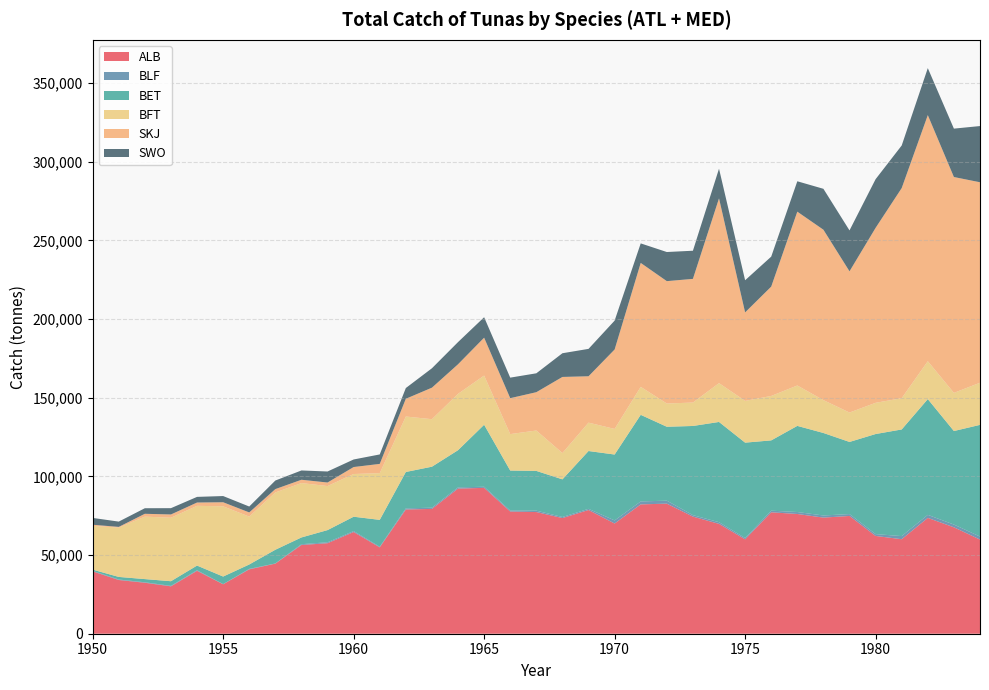

Reading right to left, what are all the values shown in this chart?

ALB: 59850.3	67643.3	73616.6	60071.1	62136.6	74845.3	73806.0	76099.0	77171.0	59995.0	69821.9	74433.8	82670.8	82205.6	70048.0	78623.4	73508.4	77324.9	77659.1	92702.9	92232.9	79325.5	78957.8	54895.4	64643.8	57527.0	56395.0	44547.0	40921.0	31424.0	39979.0	30117.0	32397.0	34149.0	39623.0
BLF: 1908.0	1738.0	1941.1	1973.0	1175.0	1205.0	1341.0	1251.0	1026.0	815.0	1062.0	936.0	1895.0	1875.0	1952.0	753.0	683.0	896.0	662.0	712.0	776.0	788.0	700.0	400.0	600.0	600.0	500.0	100.0	300.0	100.0	400.0	300.0	300.0	300.0	300.0
BET: 70977.6	59434.6	73556.7	67773.0	63597.0	45830.0	52431.0	54735.0	44668.0	60627.0	63702.6	56661.9	46971.9	55029.3	41879.9	36735.4	23911.3	25252.1	25385.9	39393.7	23631.1	26038.7	23131.8	17060.3	9112.8	7732.0	4290.0	8720.0	2779.0	4808.0	2932.0	2951.0	2018.0	1651.0	808.0
BFT: 26774.2	24252.9	24080.7	19874.9	19842.9	18690.4	20879.8	25675.4	28247.6	26537.4	24675.2	14883.2	14778.1	17776.3	16274.3	18036.1	16721.3	25674.0	23163.6	31262.3	35815.9	30194.8	35256.1	29702.8	27145.4	27983.3	34559.6	36418.5	30433.0	44636.2	37980.0	40359.1	39700.8	31333.9	27829.4
SKJ: 127409.8	137189.7	156407.4	133546.6	111196.3	89760.0	108306.0	110479.0	69486.0	56248.0	117442.0	78609.1	77766.6	78779.0	50487.0	29477.0	48375.0	24359.0	22833.0	24081.0	18800.0	20032.0	11284.0	5872.0	4434.0	2256.0	2108.0	2131.0	2655.0	2588.0	2090.0	2067.0	1810.0	459.0	704.0
SWO: 35725.7	30751.4	29860.1	27056.3	30936.8	25994.6	26000.6	19310.0	19052.1	20423.4	18827.6	17886.5	18506.4	12407.0	18345.0	17407.0	15060.0	12001.0	13053.0	12990.0	14086.5	12330.2	6814.3	6009.0	4802.2	7003.7	5910.0	5447.4	3752.0	3942.0	3586.0	4004.0	3530.0	3361.0	4332.0